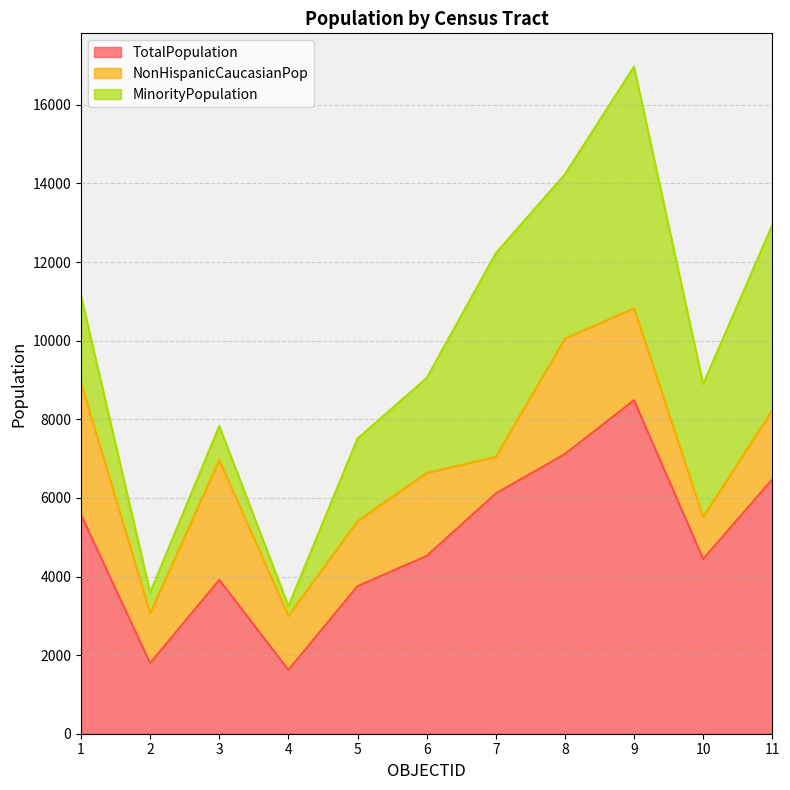

Reading left to right, extract all data points from this chart.

TotalPopulation: 1=5571	2=1796	3=3915	4=1624	5=3755	6=4525	7=6112	8=7117	9=8486	10=4448	11=6470
NonHispanicCaucasianPop: 1=3353	2=1271	3=3047	4=1373	5=1655	6=2110	7=932	8=2936	9=2340	10=1065	11=1758
MinorityPopulation: 1=2218	2=525	3=868	4=251	5=2100	6=2415	7=5180	8=4181	9=6146	10=3383	11=4712